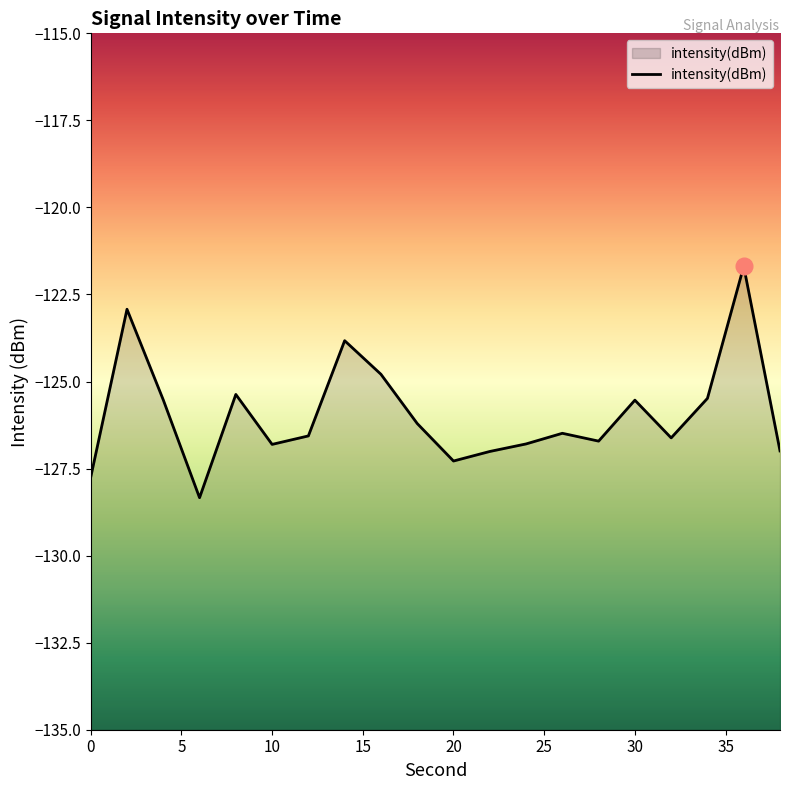

Count the number of data series in this chart.

1